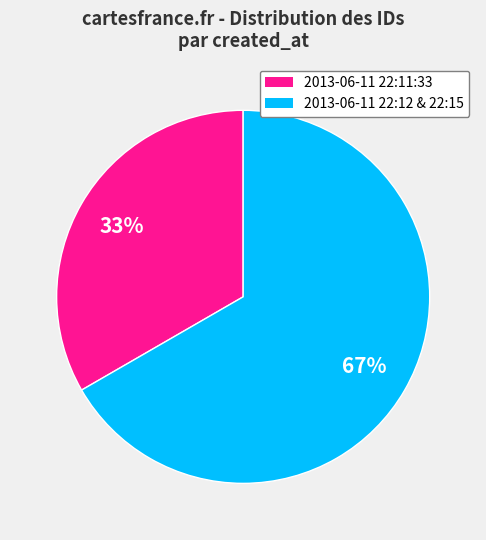

Is there any slice that represents more than half of the pie?

Yes